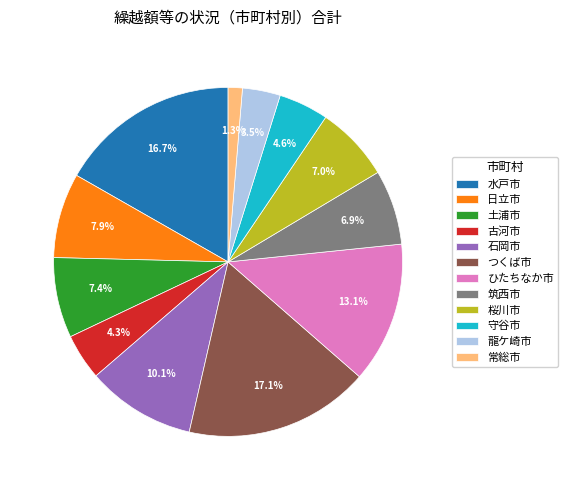

What is the ratio of the value at 桜川市 to the value at 土浦市?

0.9